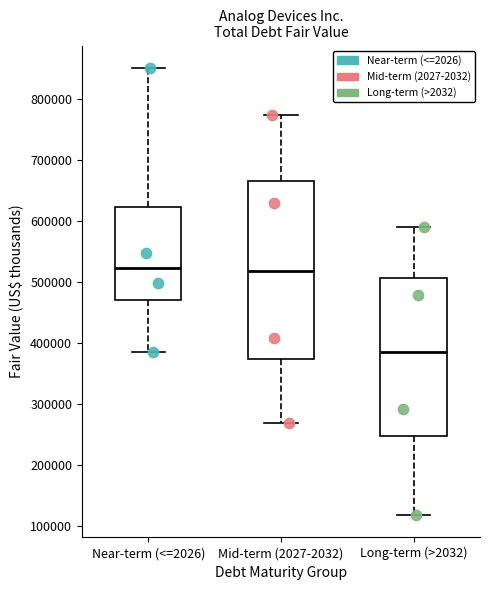

Where is the lower edge of the box for Mid-term (2027-2032) on the y-axis? The values are not printed on the chart, so give them approximately, as read against the axis.

370000